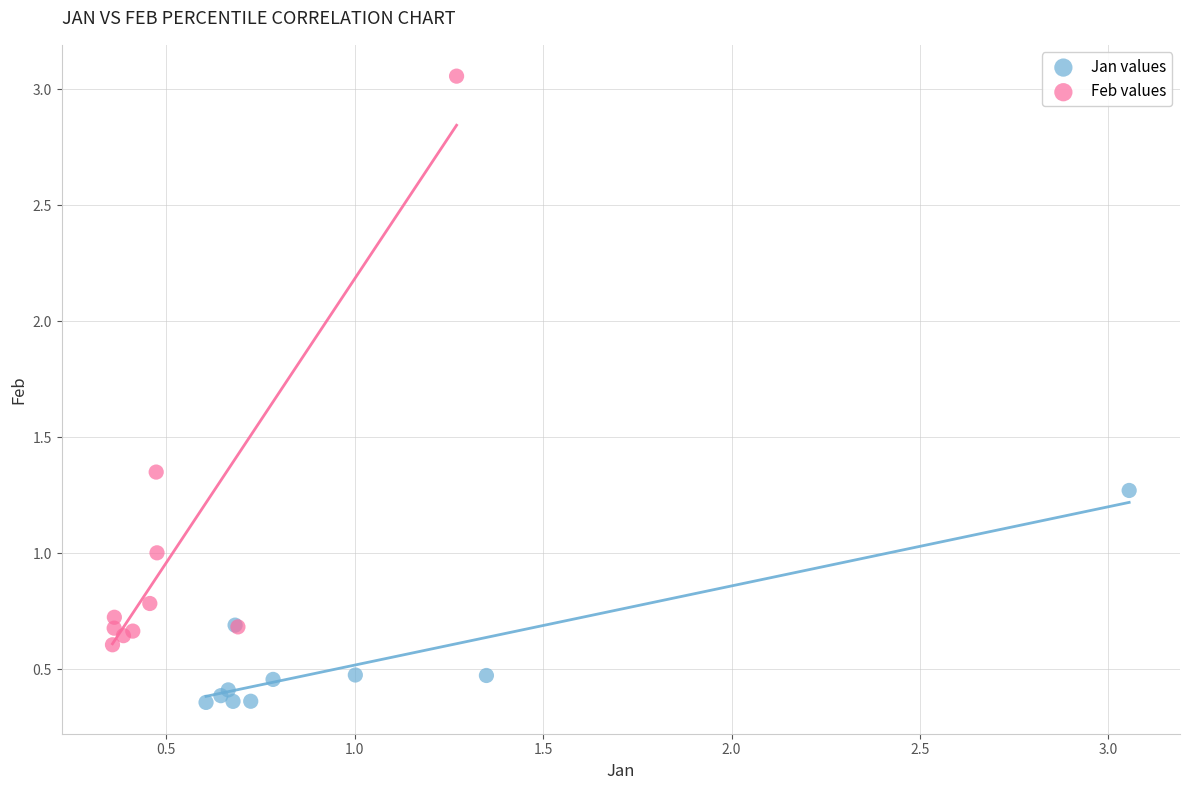

What are all the series names shown in the legend?

Jan values, Feb values